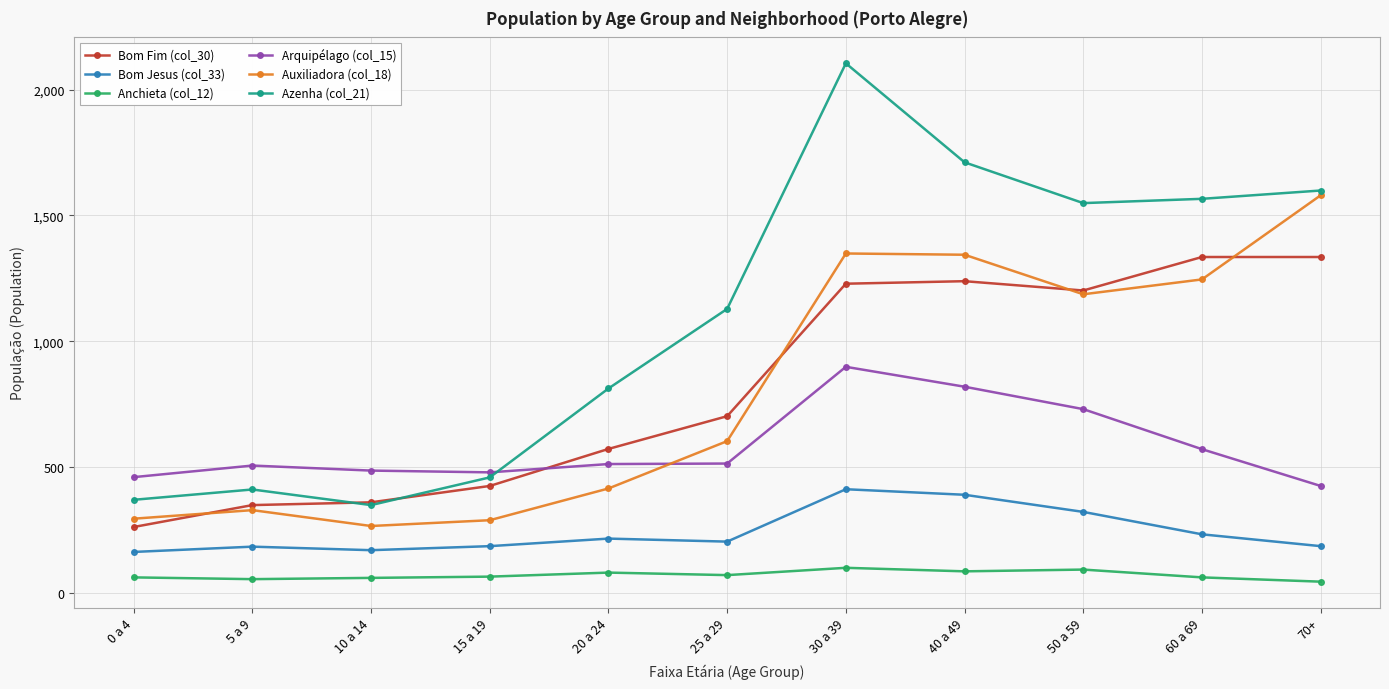

True or false: Auxiliadora (col_18) and Azenha (col_21) cross at least once.

False